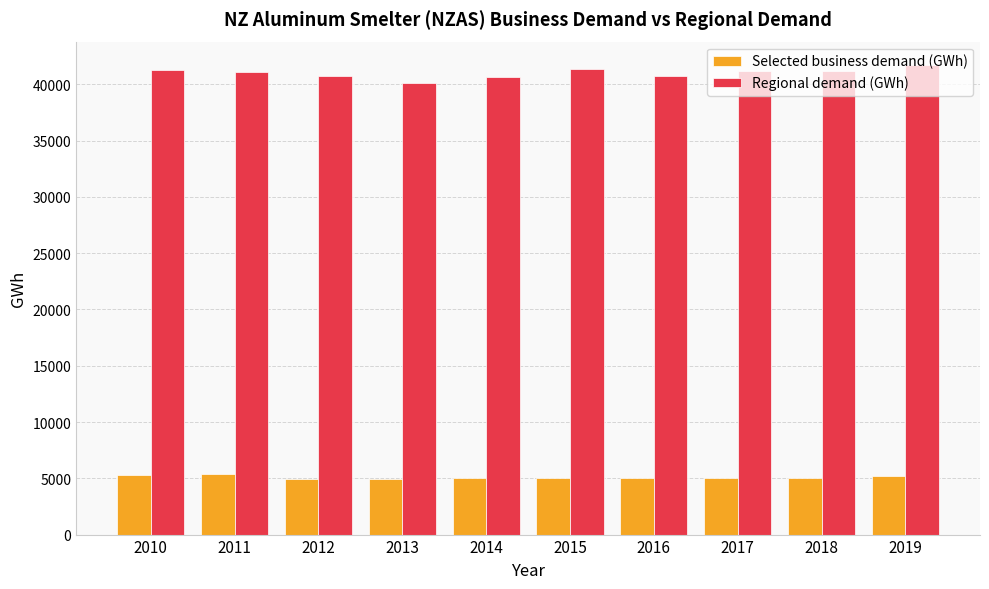

Which series changed the most between 2013 and 2017?

Regional demand (GWh)